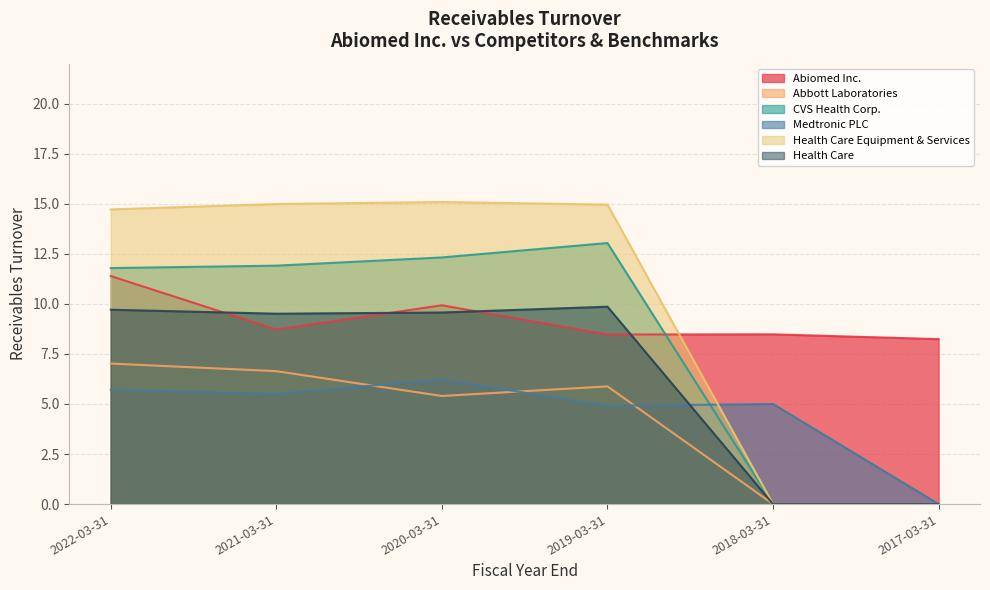

How many interior local peaks does the Health Care series have?

1